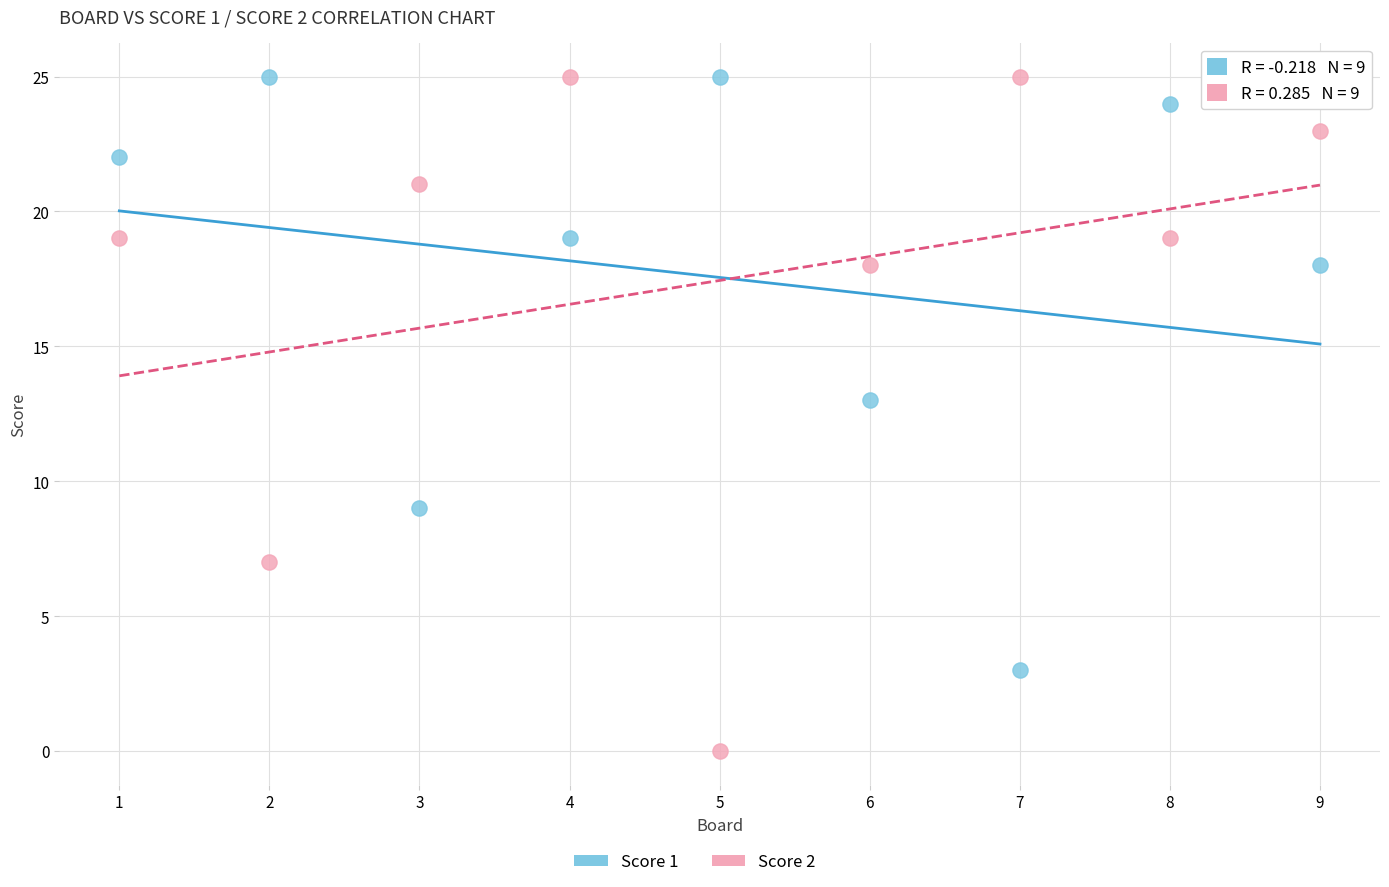

Which series has the largest Y range (max minus min)?

Score 2